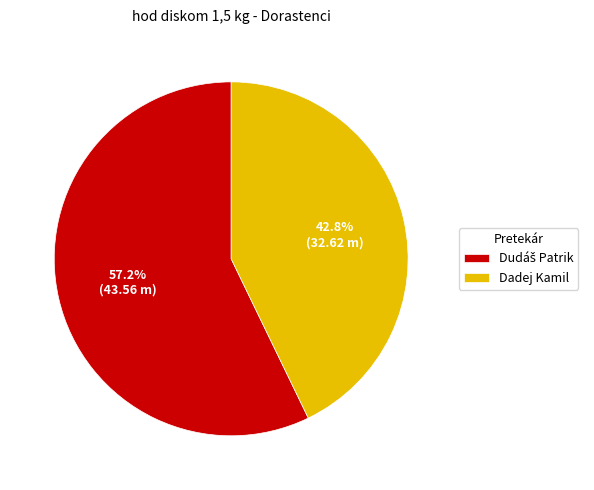

Is there a majority slice in this chart?

Yes